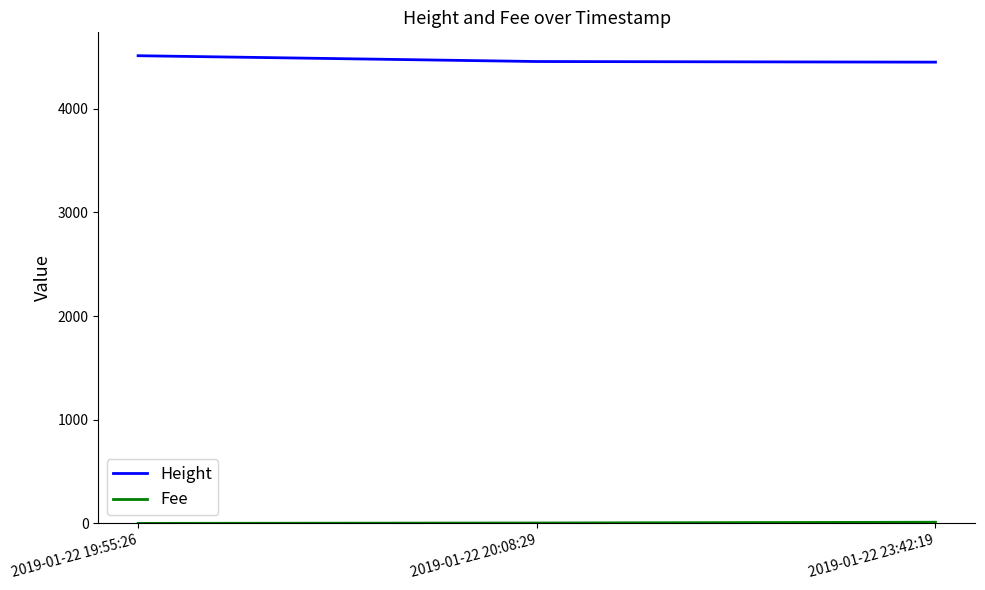

The value of Height at 2019-01-22 20:08:29 is 4455.0. True or false?

True